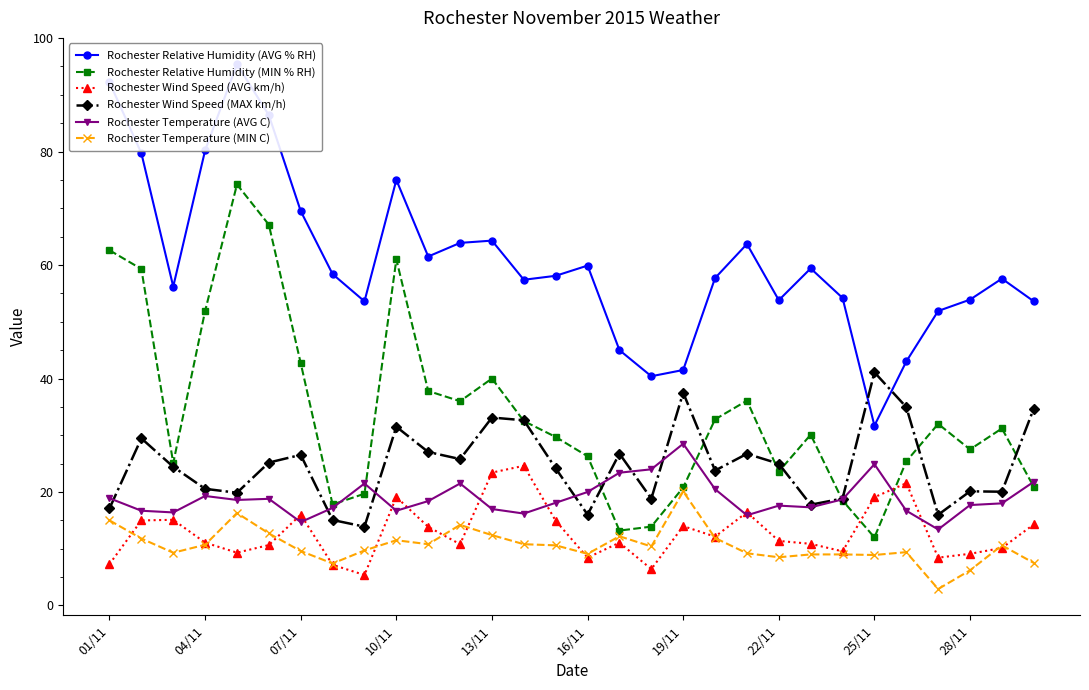

Is it true that Rochester Temperature (MIN C) equals 8.5 at 22/11?

True